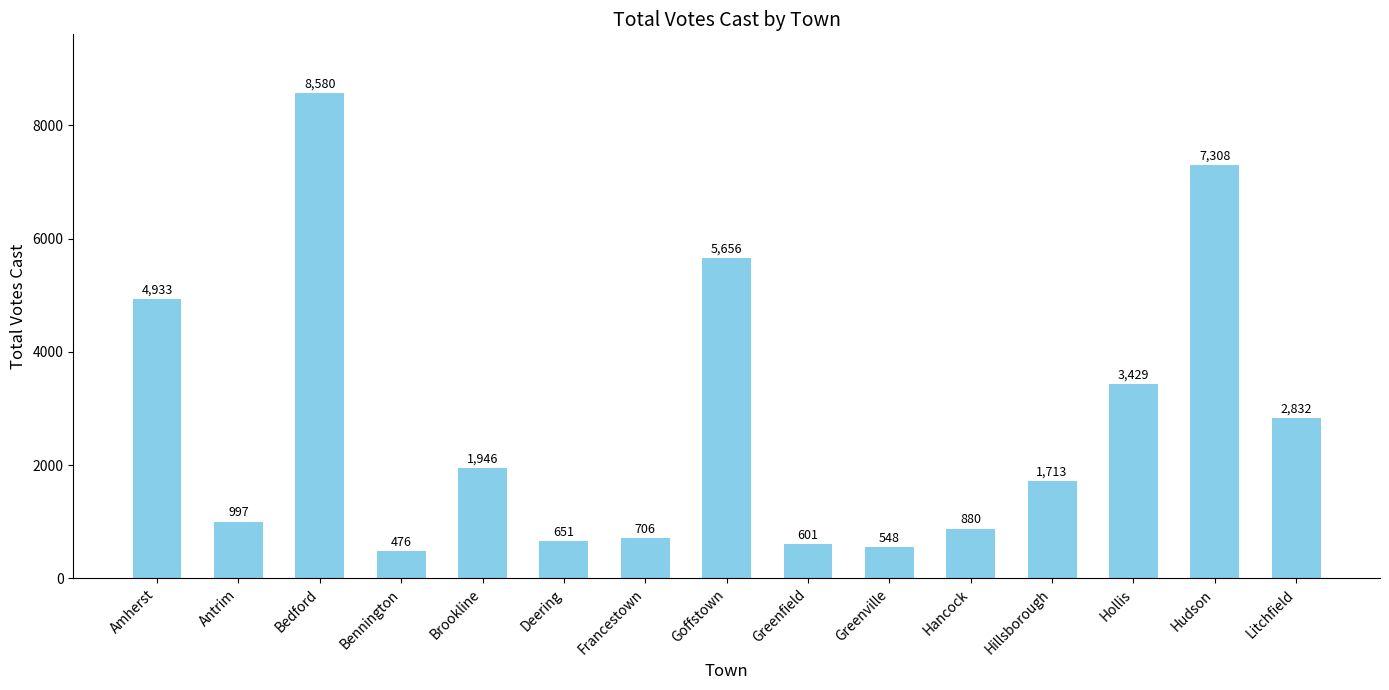

Rank the categories by value from lowest to highest.

Bennington, Greenville, Greenfield, Deering, Francestown, Hancock, Antrim, Hillsborough, Brookline, Litchfield, Hollis, Amherst, Goffstown, Hudson, Bedford